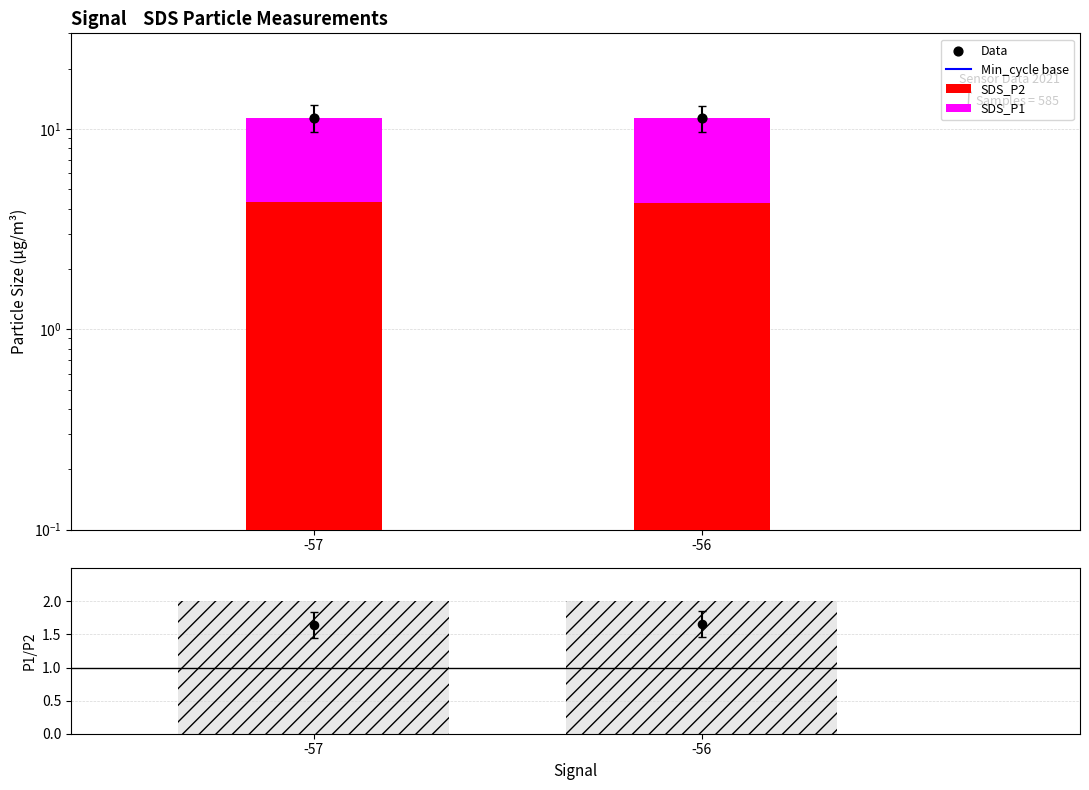

At which category is the sum across all series the highest?

-57